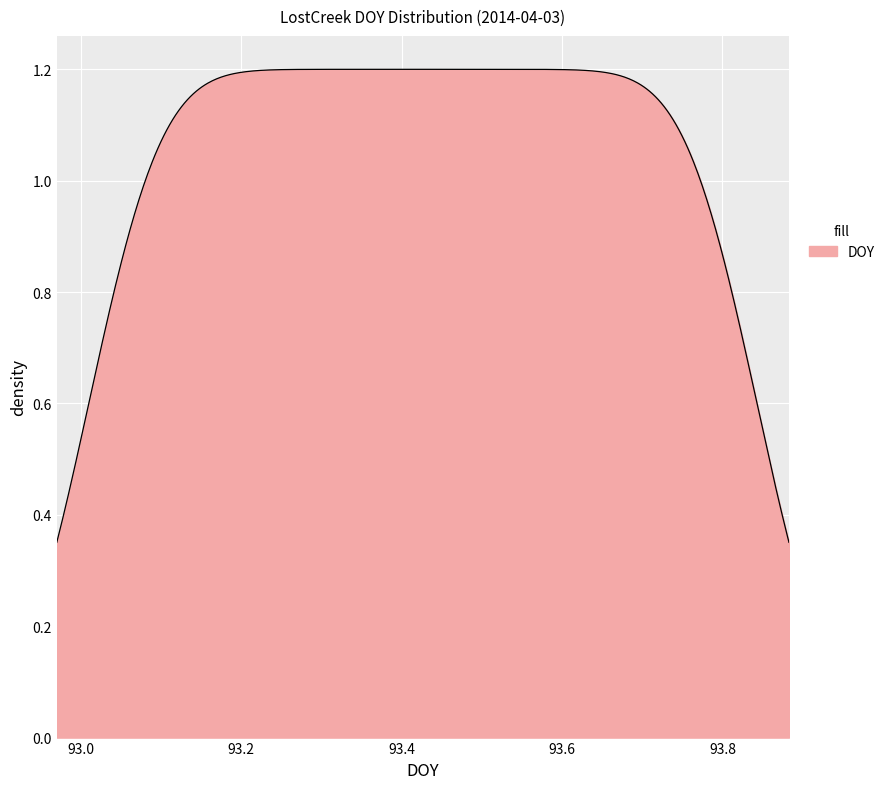

Does the chart display data point markers on the line(s)?

No